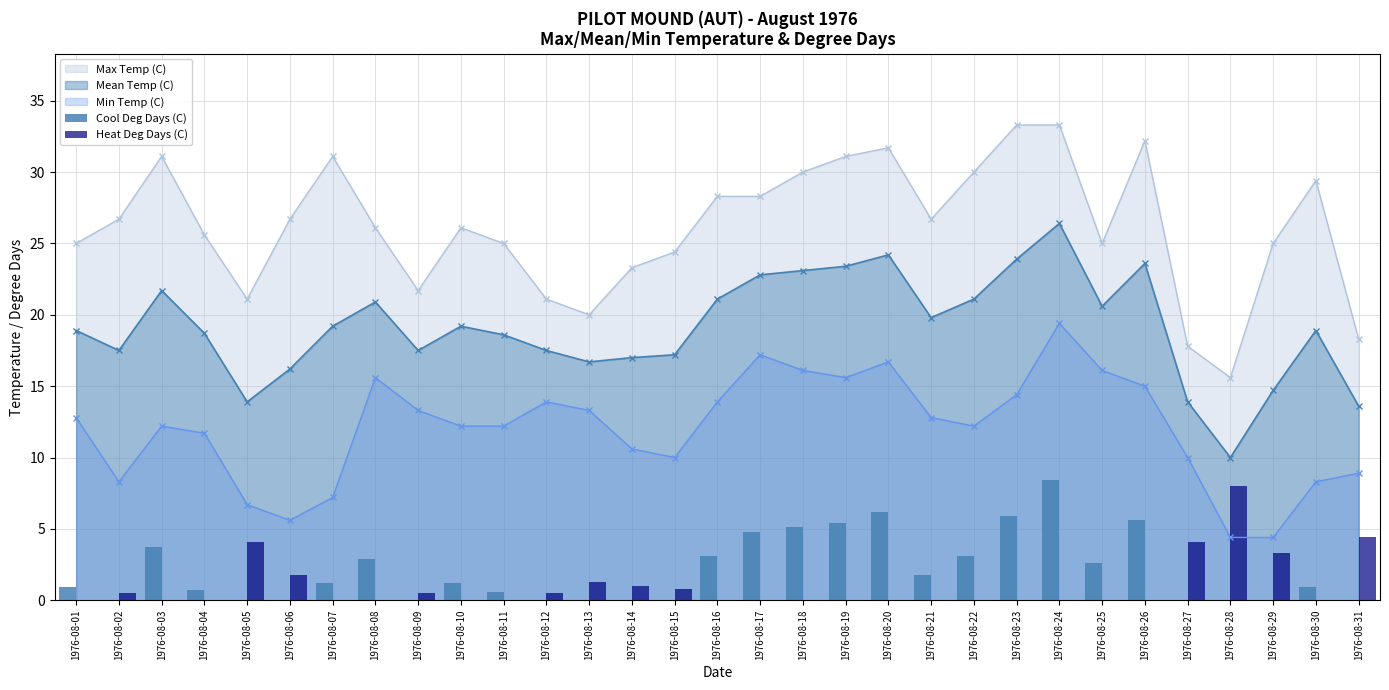

What is the difference between the maximum and minimum values in the Cool Deg Days (C) series?

8.4